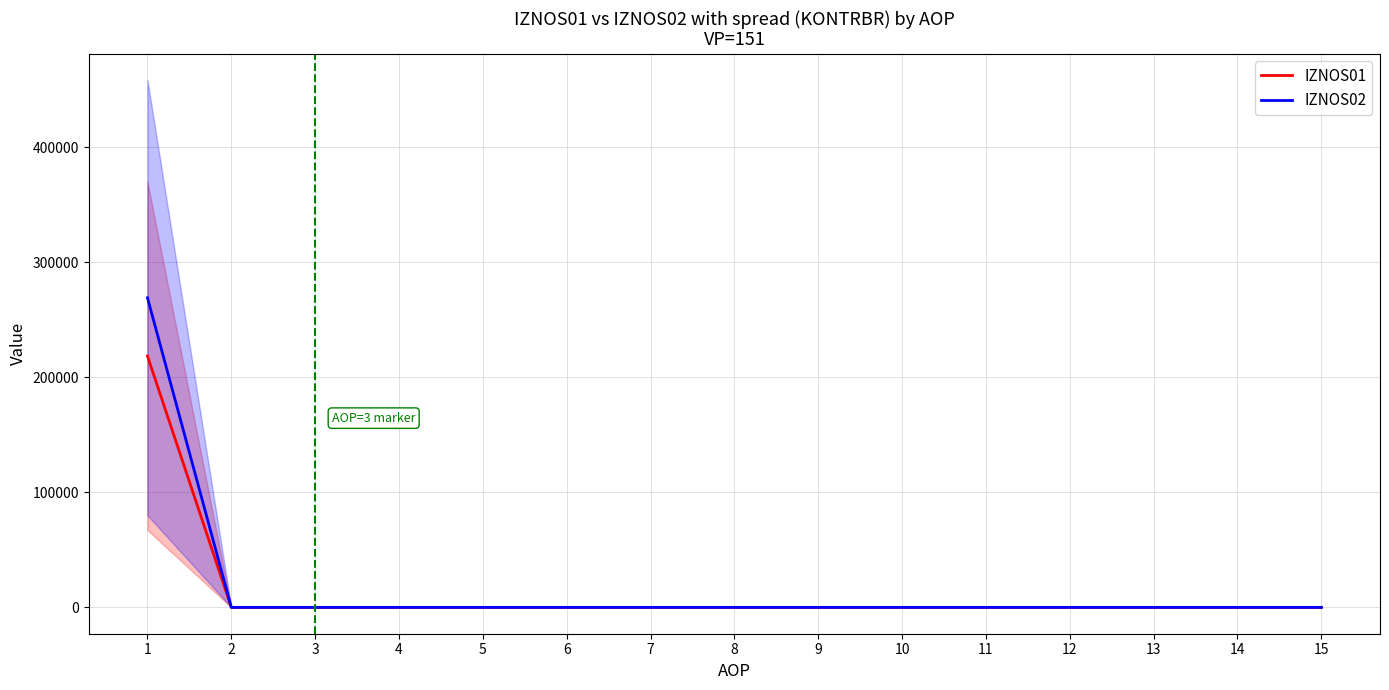

Which has a higher value, 7 or 14?

7